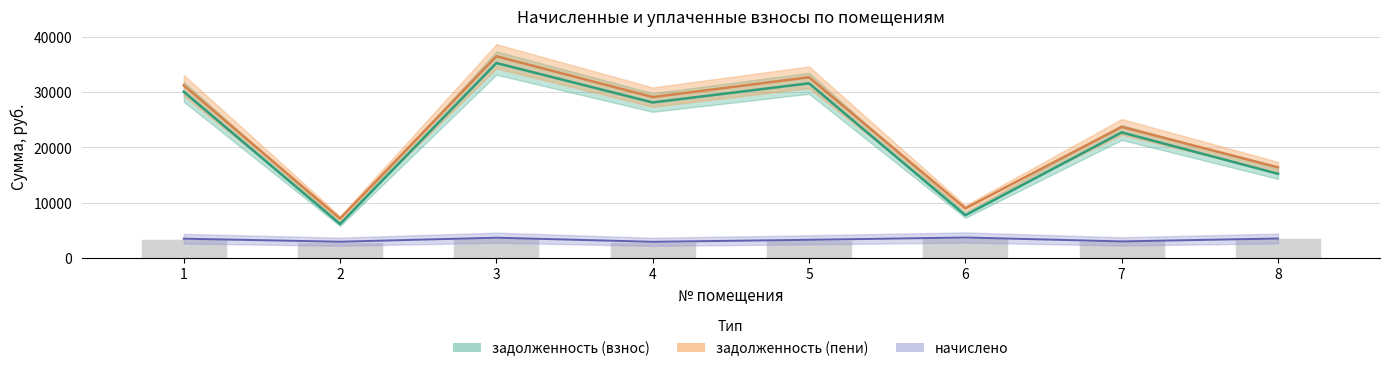

What is the spread (max minus min) of values at 6?

5268.5